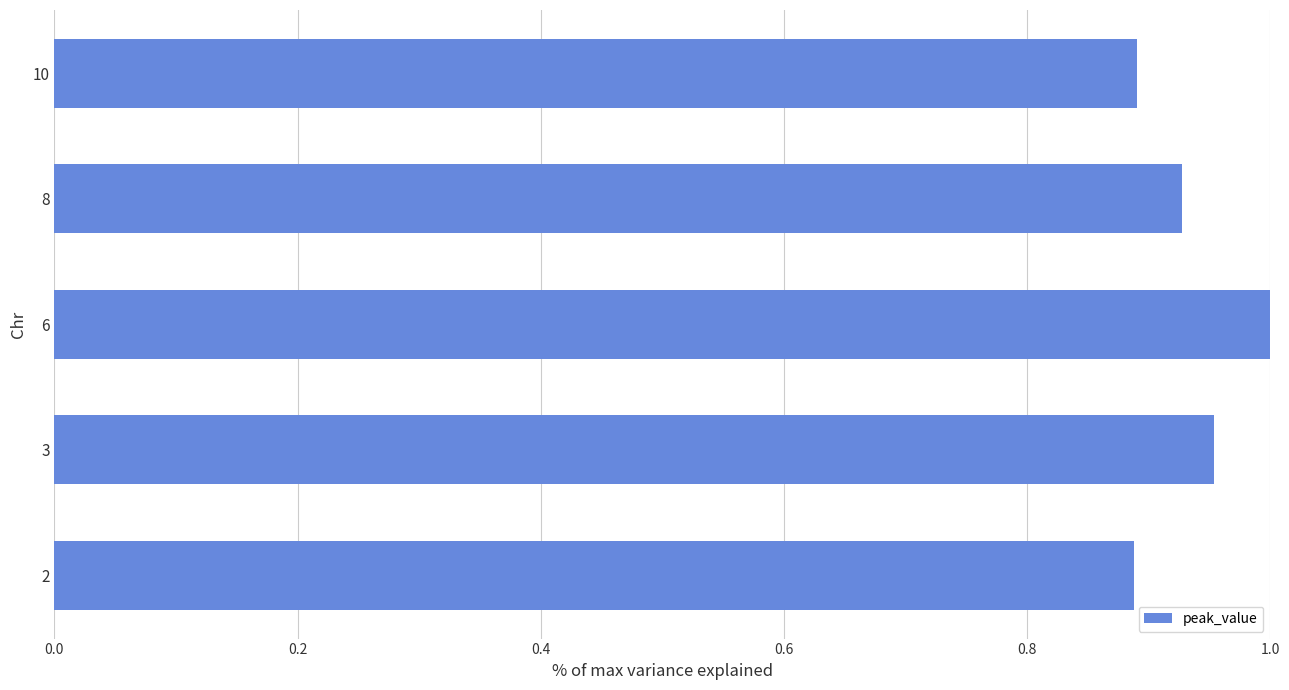

Between 8 and 10, which is larger?

8